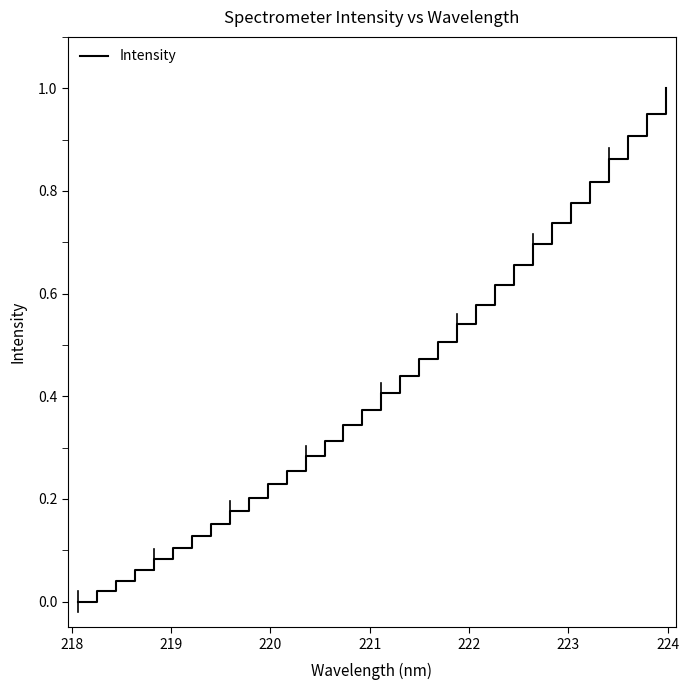

Does the chart display data point markers on the line(s)?

No